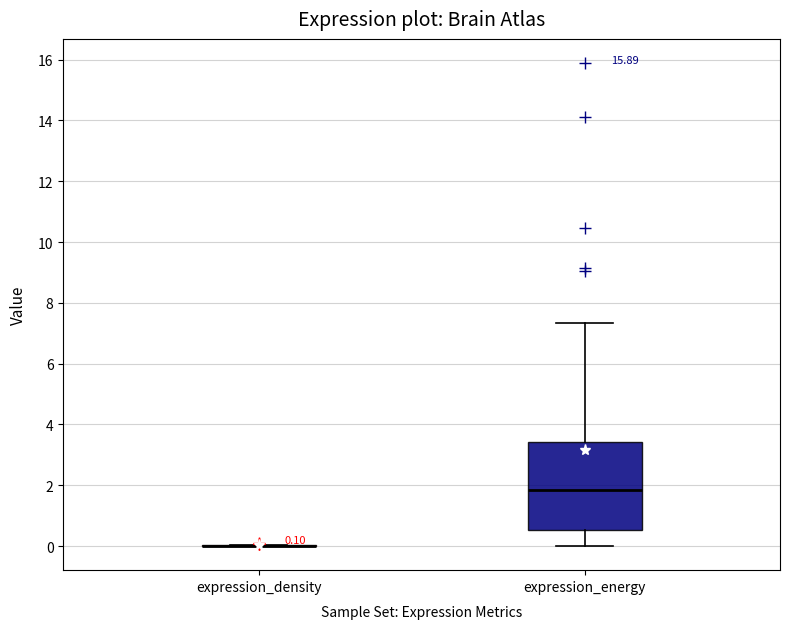

Which box is the tallest, from its lower edge to its upper edge?

expression_energy